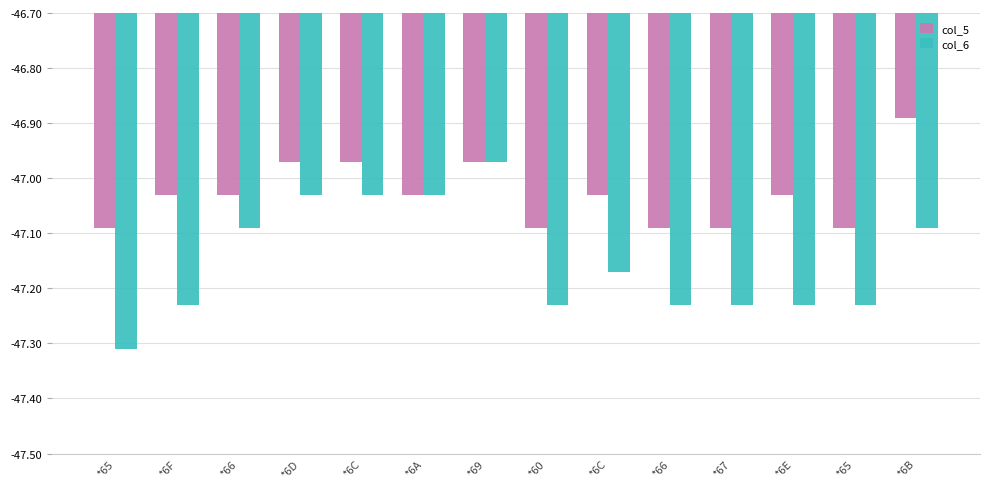

How many data points in col_5 are above -47?

4